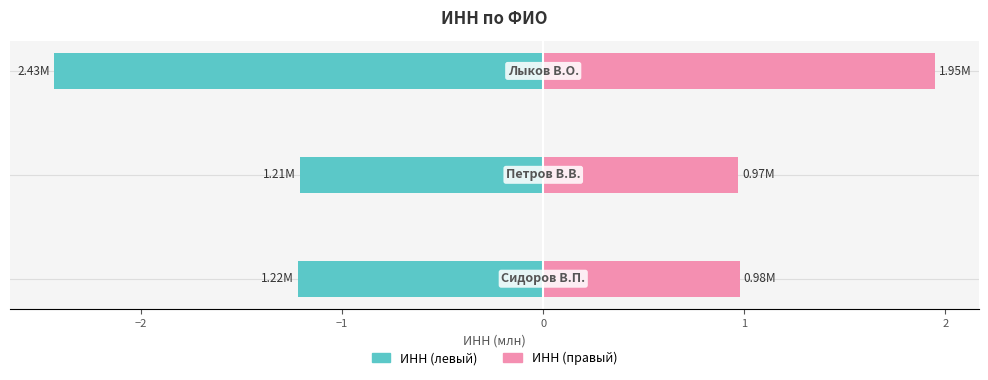

What is the highest value of the ИНН (правый) series?

1.9